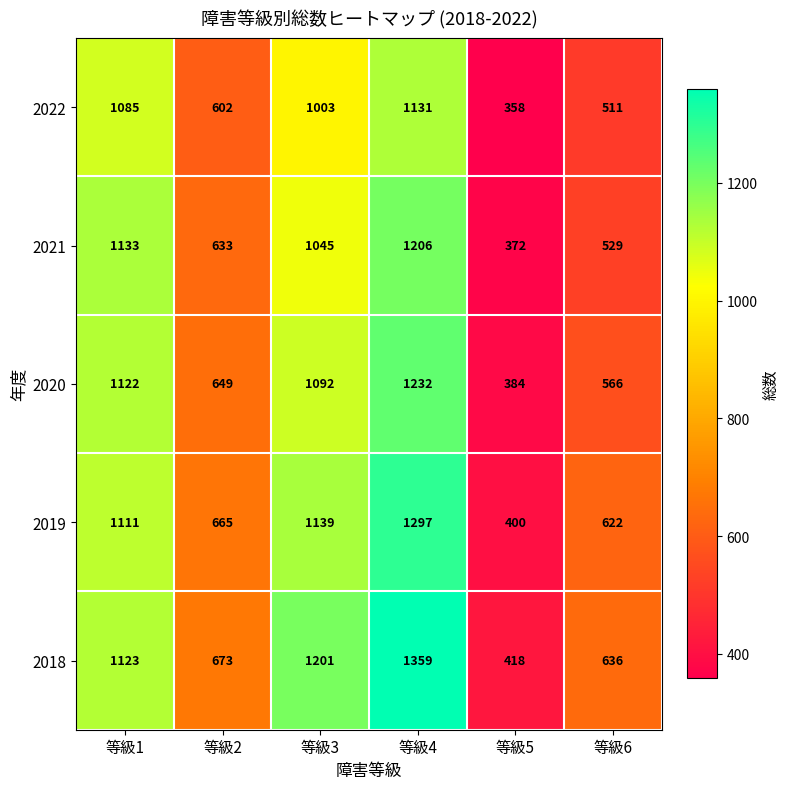

Is it true that 2018 equals 647 at 等級5?

False